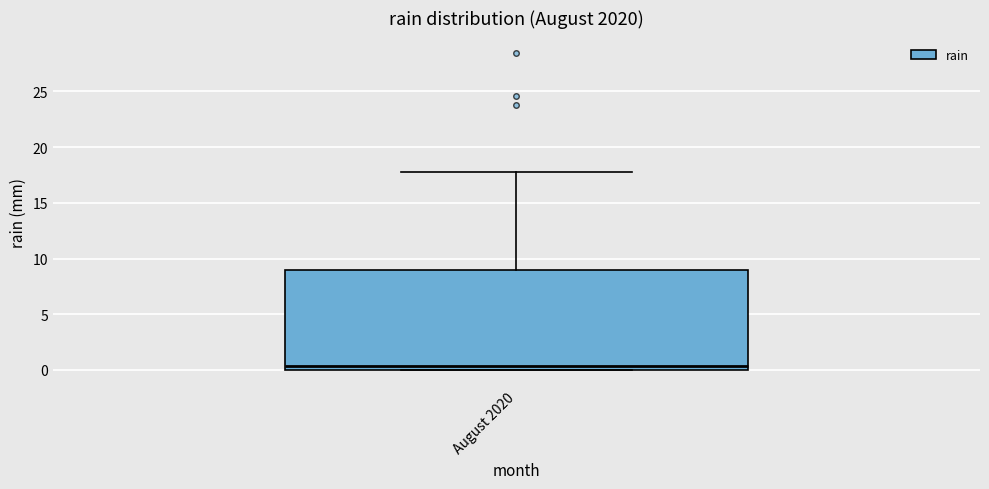

Transcribe this box plot: give where the median line is, the range the box spans, and where the two whiskers end, as read against the y-axis. The values are not printed on the chart, so give them approximately, as read against the axis.

median 0.5, box 0.0 to 9.0, whiskers 0.0 to 18.0